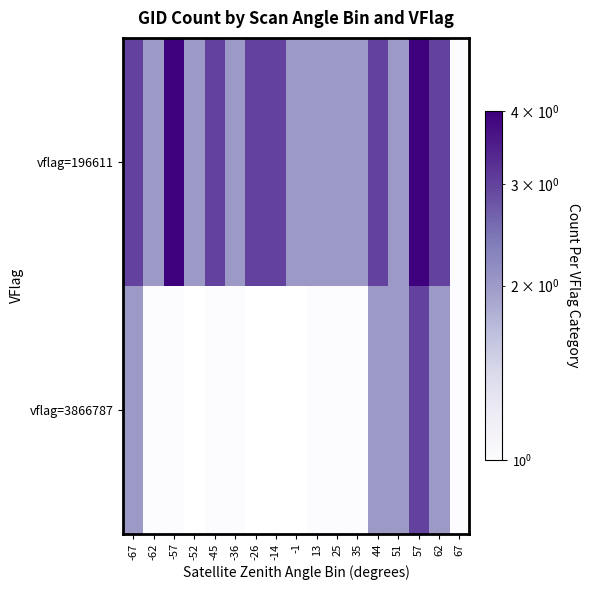

At which label does vflag=196611 reach its minimum?

67